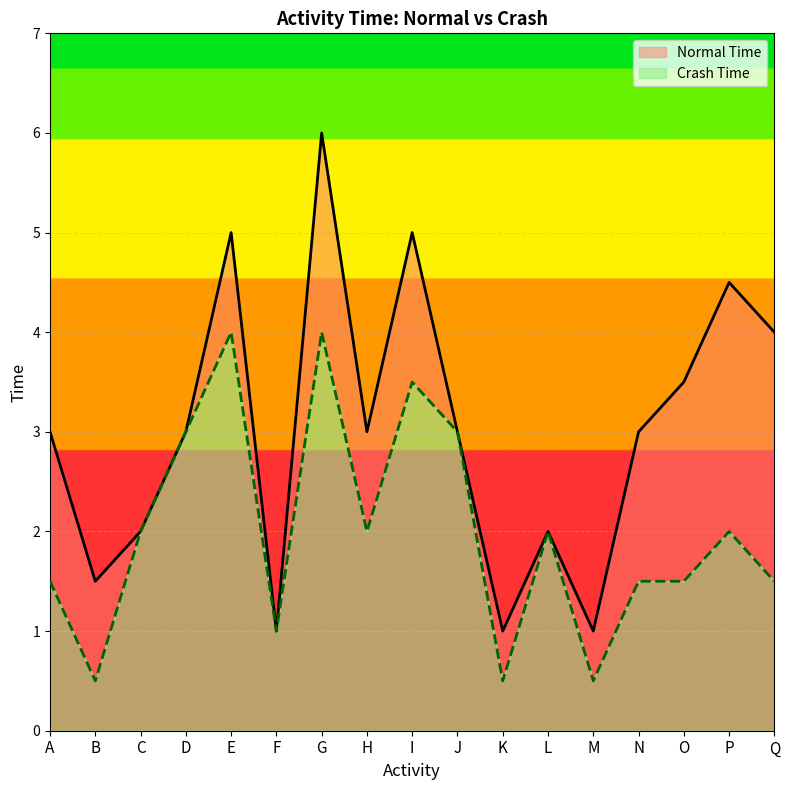

List the series in order of their peak value, highest first.

Normal Time, Crash Time